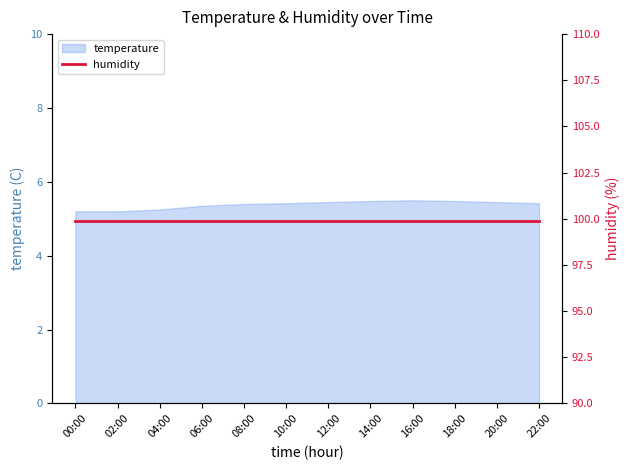

What is the smallest value displayed?

5.2